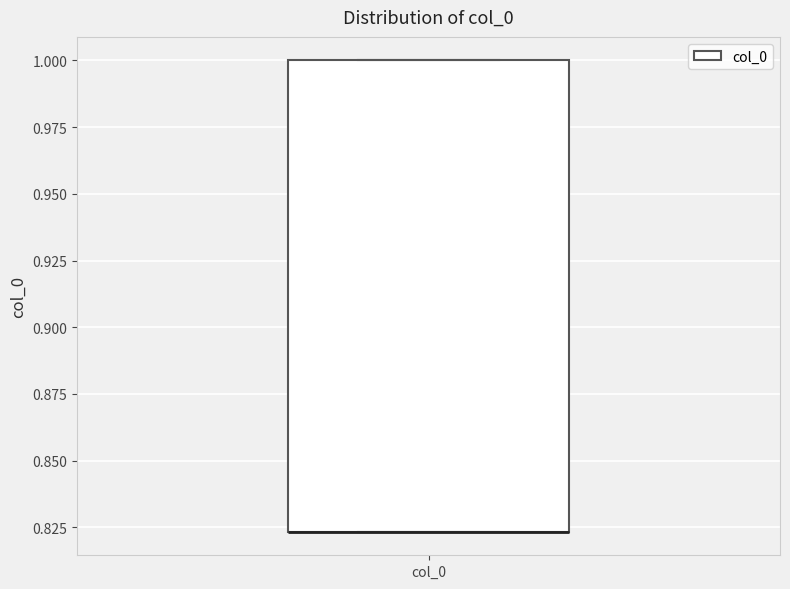

Read this box plot against the y-axis: the position of the median line, the range covered by the box, and the ends of both whiskers. The values are not printed on the chart, so give them approximately, as read against the axis.

median 0.825 (drawn on the box's lower edge), box 0.825 to 1.000, whiskers 0.825 to 1.000